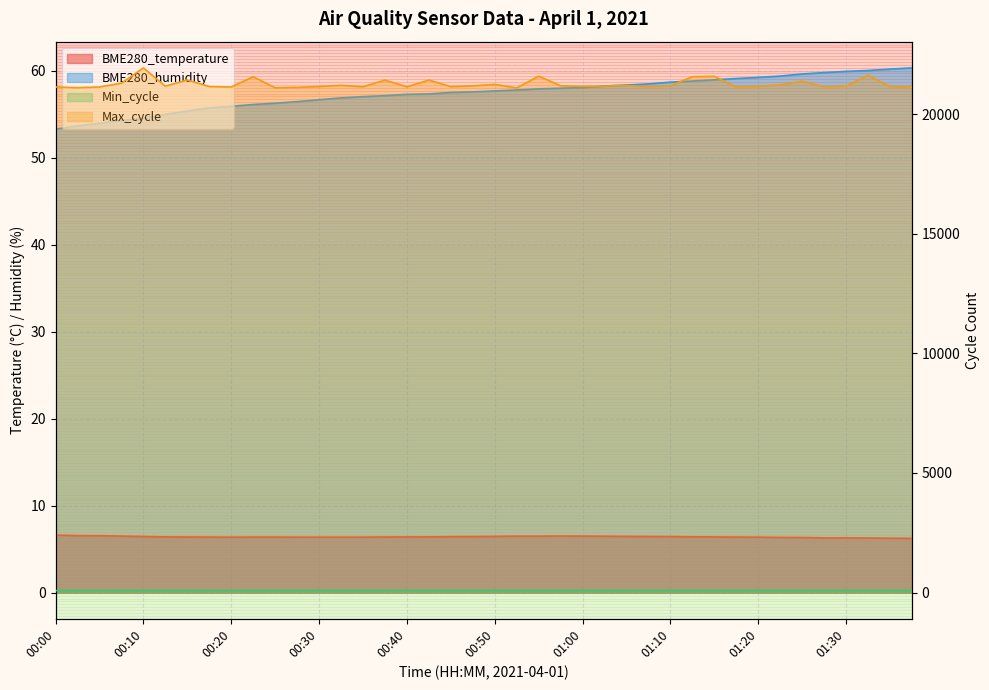

Reading left to right, transcribe all the data shown in this chart.

BME280_temperature: 00:00=6.6	00:03=6.5	00:05=6.5	00:08=6.5	00:10=6.5	00:13=6.4	00:15=6.4	00:18=6.4	00:20=6.4	00:23=6.4	00:25=6.4	00:28=6.4	00:30=6.4	00:32=6.4	00:35=6.4	00:37=6.4	00:40=6.4	00:42=6.4	00:45=6.4	00:47=6.4	00:50=6.5	00:52=6.5	00:55=6.5	00:57=6.5	01:00=6.5	01:02=6.5	01:05=6.5	01:07=6.5	01:10=6.4	01:12=6.4	01:15=6.4	01:17=6.4	01:20=6.4	01:22=6.3	01:25=6.3	01:27=6.3	01:30=6.3	01:32=6.3	01:35=6.2	01:37=6.2
BME280_humidity: 00:00=53.3	00:03=53.7	00:05=54.0	00:08=54.3	00:10=54.5	00:13=55.0	00:15=55.4	00:18=55.7	00:20=55.9	00:23=56.1	00:25=56.3	00:28=56.5	00:30=56.7	00:32=56.9	00:35=57.0	00:37=57.1	00:40=57.3	00:42=57.3	00:45=57.5	00:47=57.6	00:50=57.7	00:52=57.8	00:55=57.9	00:57=58.0	01:00=58.1	01:02=58.3	01:05=58.4	01:07=58.5	01:10=58.7	01:12=58.8	01:15=59.0	01:17=59.1	01:20=59.2	01:22=59.4	01:25=59.6	01:27=59.8	01:30=59.9	01:32=60.0	01:35=60.2	01:37=60.3
Min_cycle: 00:00=82.0	00:03=83.0	00:05=81.0	00:08=83.0	00:10=83.0	00:13=83.0	00:15=83.0	00:18=83.0	00:20=81.0	00:23=83.0	00:25=83.0	00:28=83.0	00:30=82.0	00:32=82.0	00:35=82.0	00:37=84.0	00:40=84.0	00:42=82.0	00:45=82.0	00:47=82.0	00:50=82.0	00:52=82.0	00:55=83.0	00:57=83.0	01:00=82.0	01:02=83.0	01:05=83.0	01:07=84.0	01:10=83.0	01:12=83.0	01:15=82.0	01:17=82.0	01:20=82.0	01:22=84.0	01:25=83.0	01:27=84.0	01:30=83.0	01:32=84.0	01:35=84.0	01:37=84.0
Max_cycle: 00:00=21134.0	00:03=21107.0	00:05=21135.0	00:08=21296.0	00:10=21933.0	00:13=21171.0	00:15=21430.0	00:18=21155.0	00:20=21135.0	00:23=21565.0	00:25=21102.0	00:28=21119.0	00:30=21154.0	00:32=21205.0	00:35=21146.0	00:37=21422.0	00:40=21142.0	00:42=21425.0	00:45=21149.0	00:47=21183.0	00:50=21243.0	00:52=21097.0	00:55=21588.0	00:57=21185.0	01:00=21161.0	01:02=21169.0	01:05=21196.0	01:07=21146.0	01:10=21185.0	01:12=21564.0	01:15=21580.0	01:17=21130.0	01:20=21165.0	01:22=21219.0	01:25=21373.0	01:27=21143.0	01:30=21176.0	01:32=21624.0	01:35=21145.0	01:37=21142.0